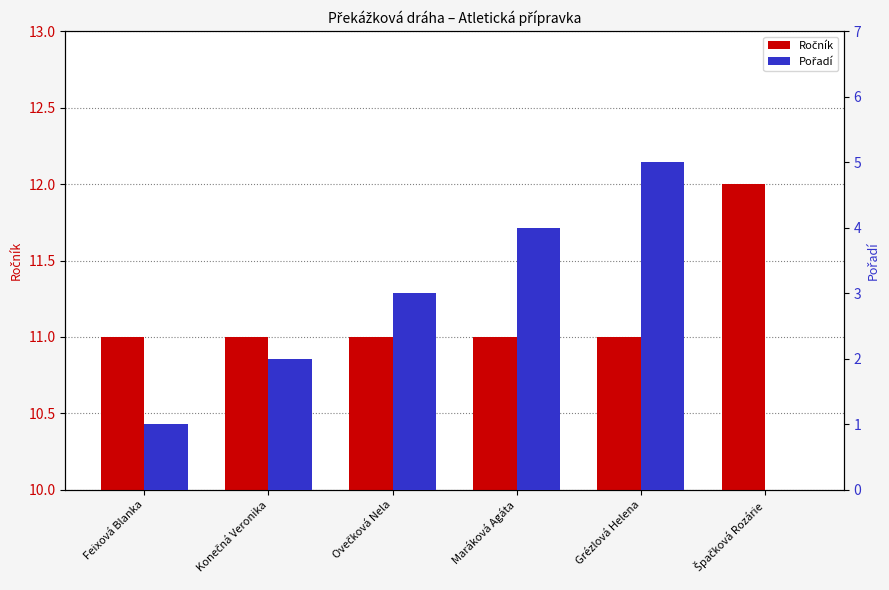

What are all the series names shown in the legend?

Ročník, Pořadí